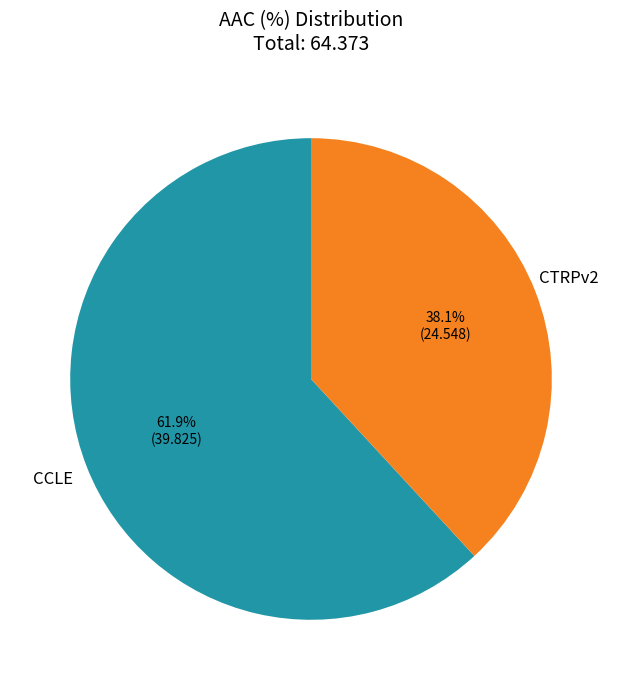

Is CCLE the majority of the pie?

Yes